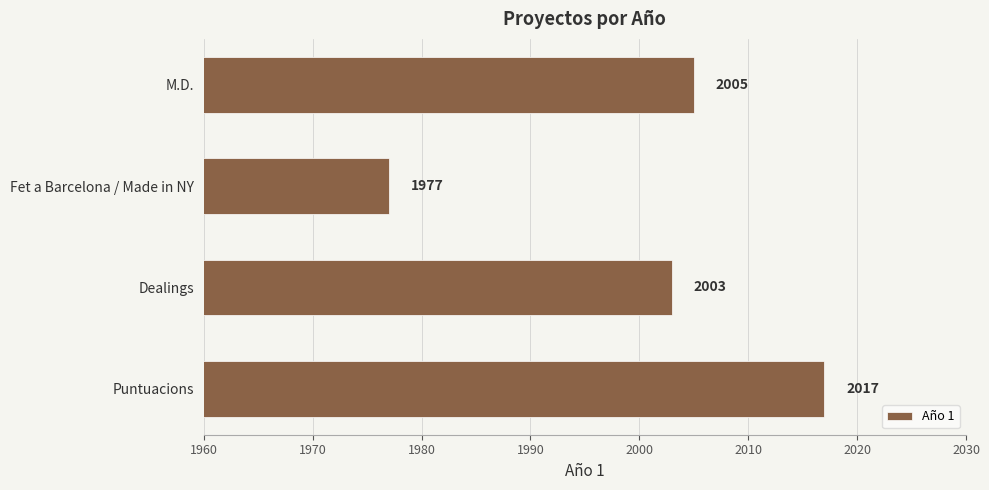

Rank the categories by value from highest to lowest.

Puntuacions, M.D., Dealings, Fet a Barcelona / Made in NY